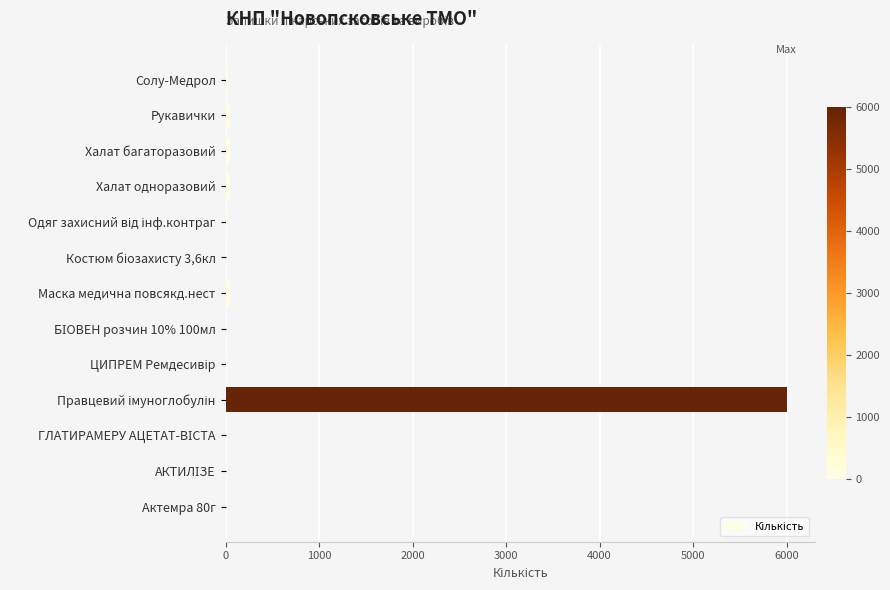

What is the sum of all values?

6265